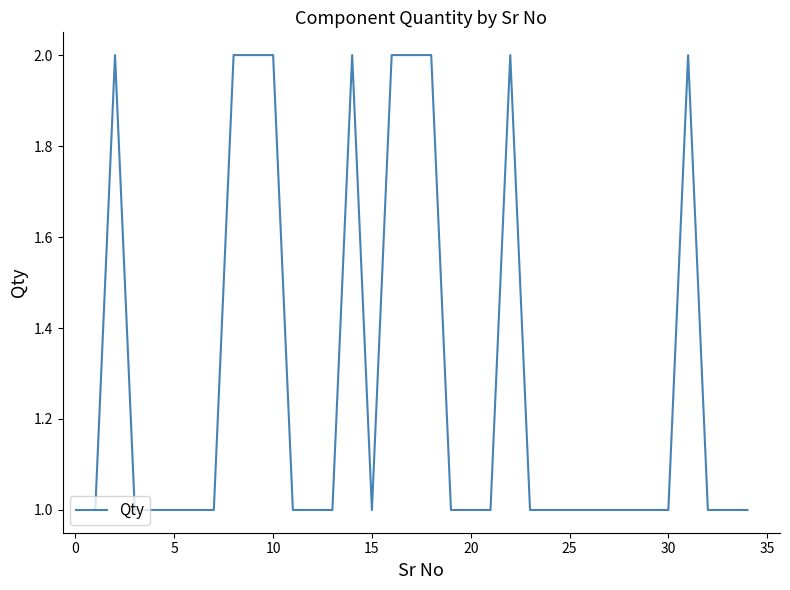

What is the smallest value displayed?

1